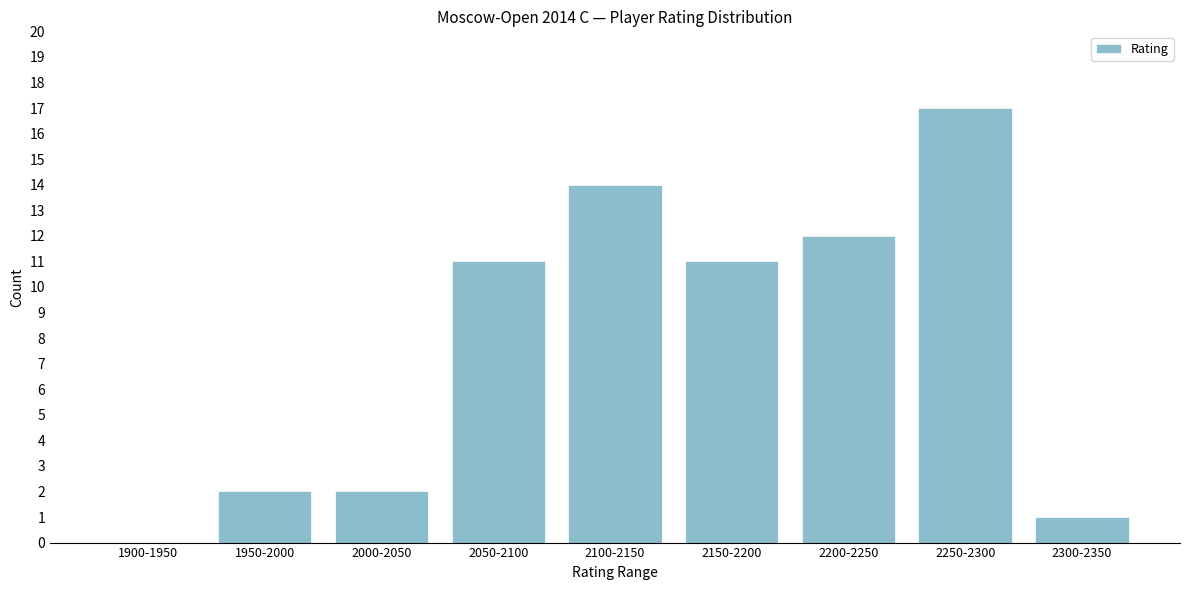

Reading left to right, extract all data points from this chart.

1900-1950=0	1950-2000=2	2000-2050=2	2050-2100=11	2100-2150=14	2150-2200=11	2200-2250=12	2250-2300=17	2300-2350=1